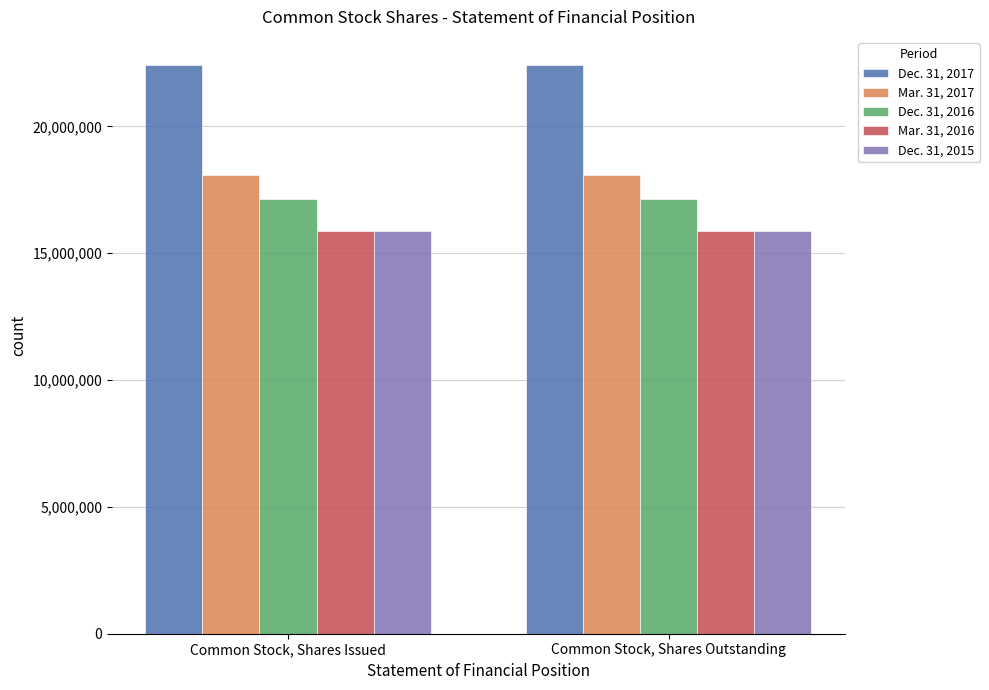

Reading left to right, extract all data points from this chart.

Dec. 31, 2017: Common Stock, Shares Issued=22407274	Common Stock, Shares Outstanding=22407274
Mar. 31, 2017: Common Stock, Shares Issued=18075848	Common Stock, Shares Outstanding=18075848
Dec. 31, 2016: Common Stock, Shares Issued=17131589	Common Stock, Shares Outstanding=17131589
Mar. 31, 2016: Common Stock, Shares Issued=15876947	Common Stock, Shares Outstanding=15876947
Dec. 31, 2015: Common Stock, Shares Issued=15876947	Common Stock, Shares Outstanding=15876947